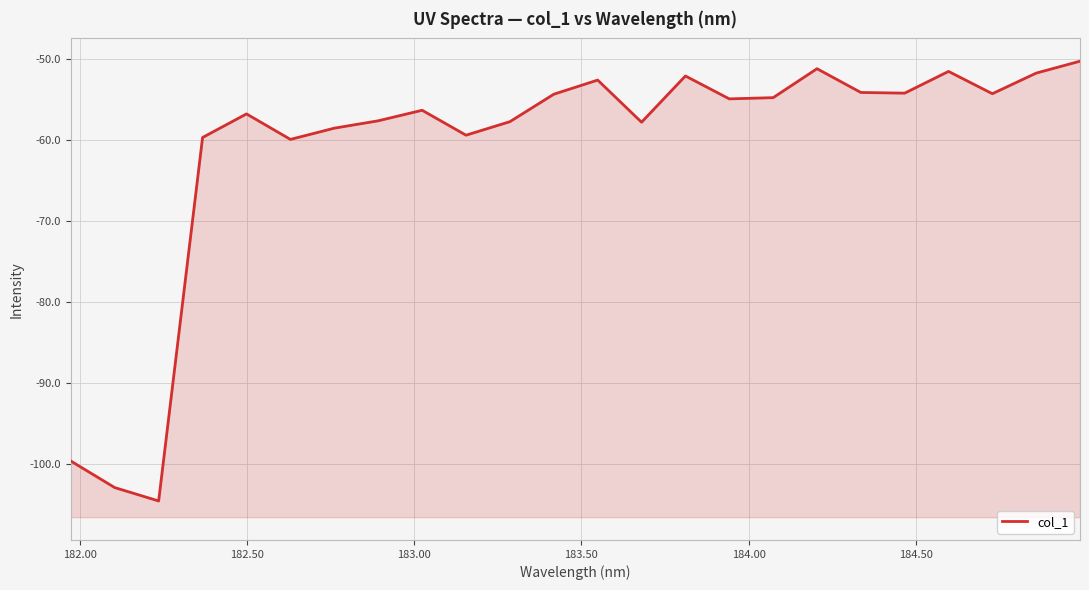

What is the value of the 6th point from the left?

-59.9